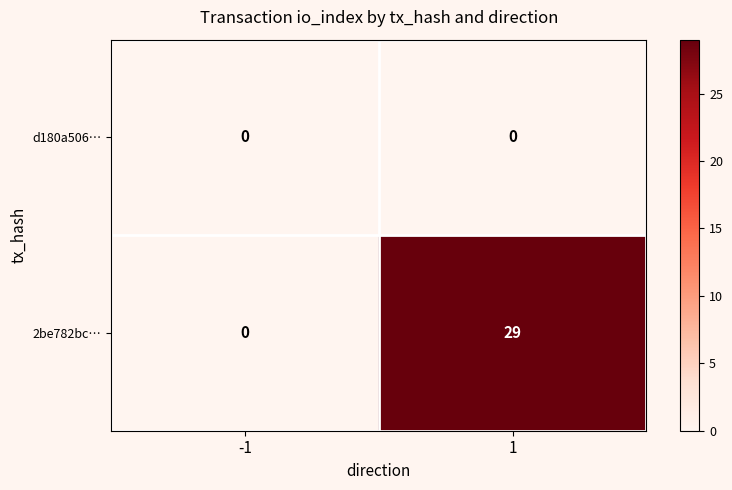

Reading left to right, what are all the values shown in this chart?

d180a506…: 0	0
2be782bc…: 0	29